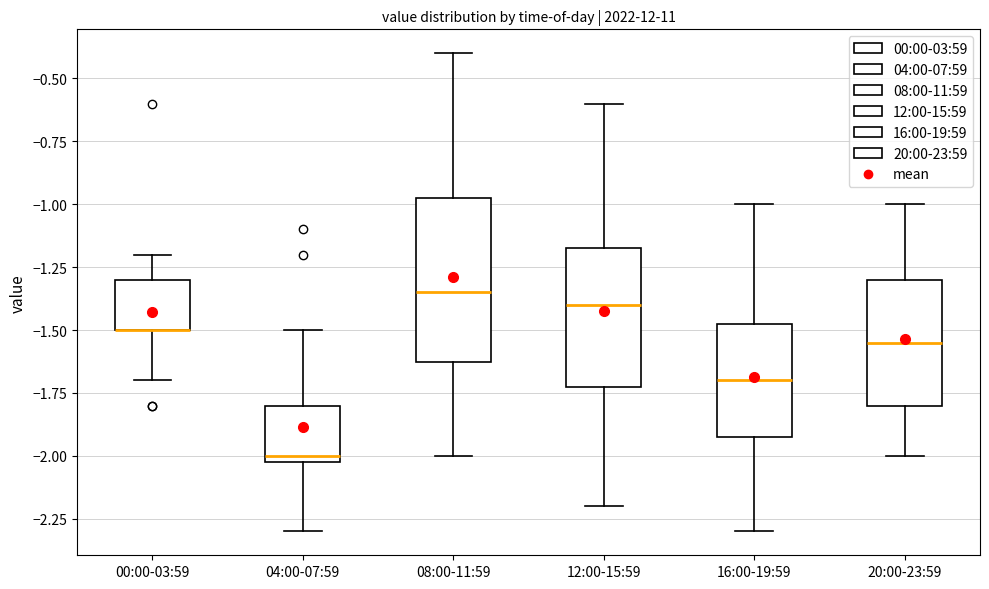

Where is the upper edge of the box for 00:00-03:59 on the y-axis? The values are not printed on the chart, so give them approximately, as read against the axis.

-1.30